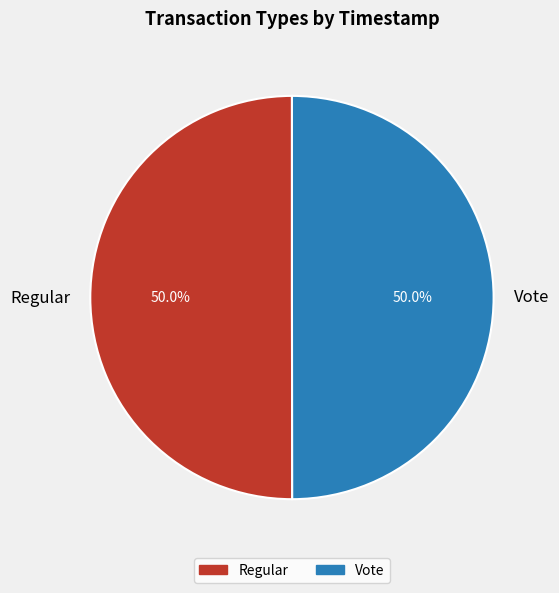

What is the ratio of the value at Vote to the value at Regular?

1.0